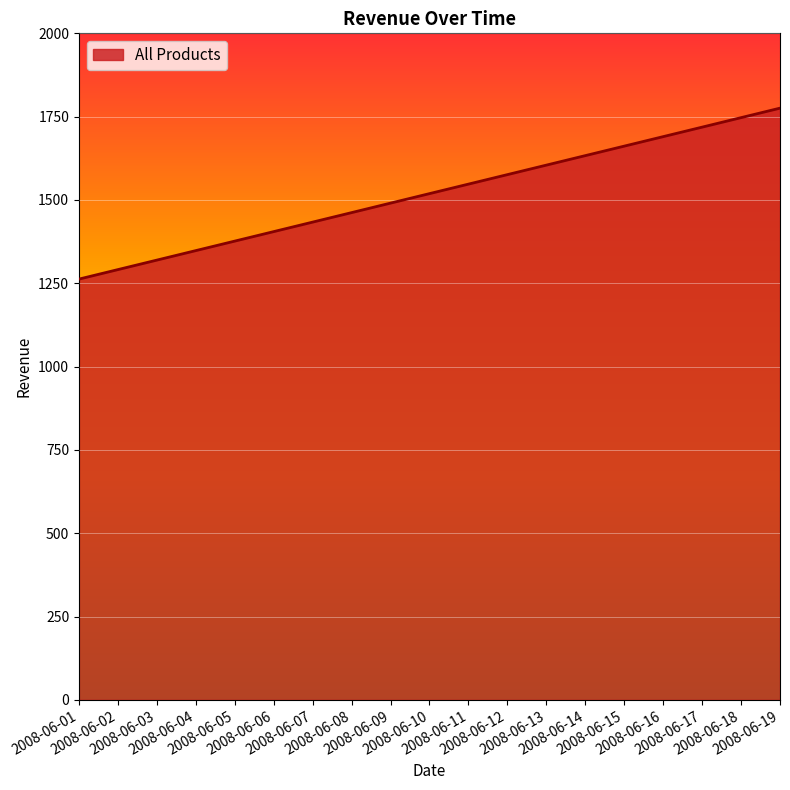

What is the change in value from 2008-06-08 to 2008-06-12?

+114.0